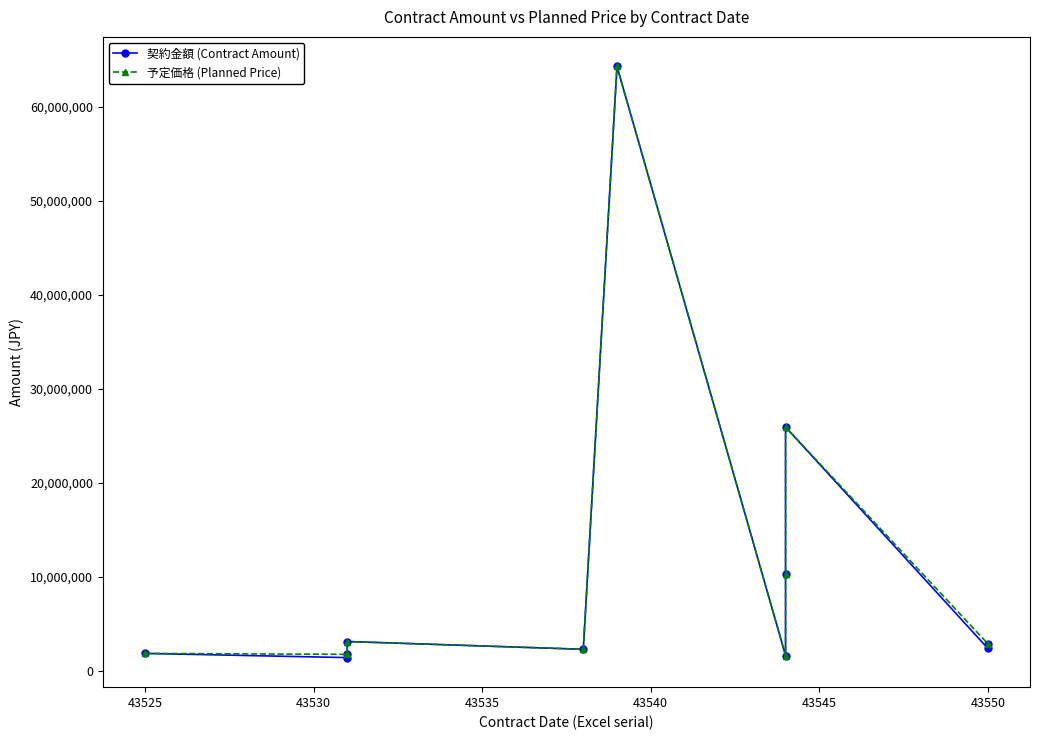

Rank the series by their average value, from lowest to highest.

契約金額 (Contract Amount), 予定価格 (Planned Price)